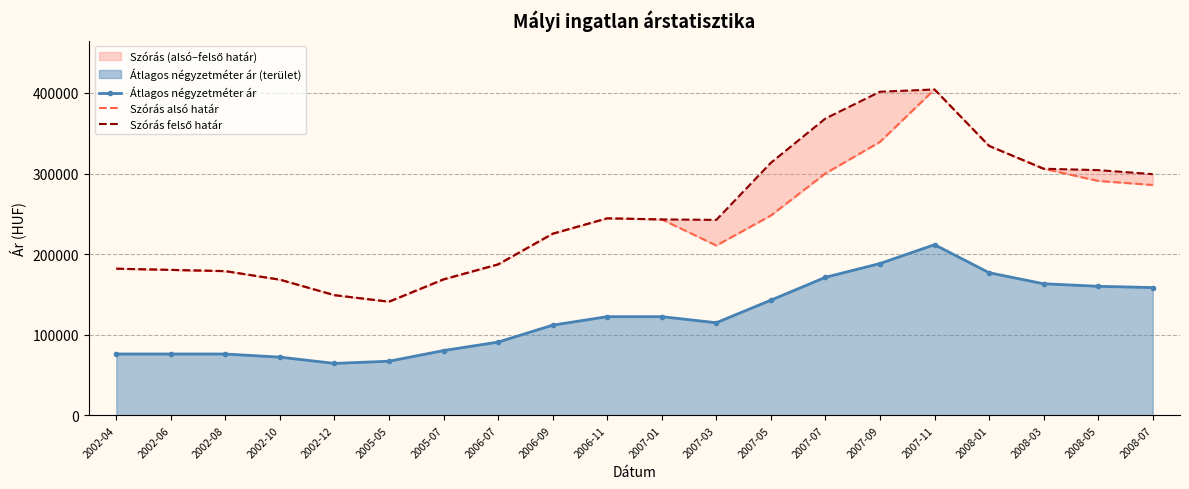

What is the value of the Átlagos négyzetméter ár point at the 12th from the left?

115000